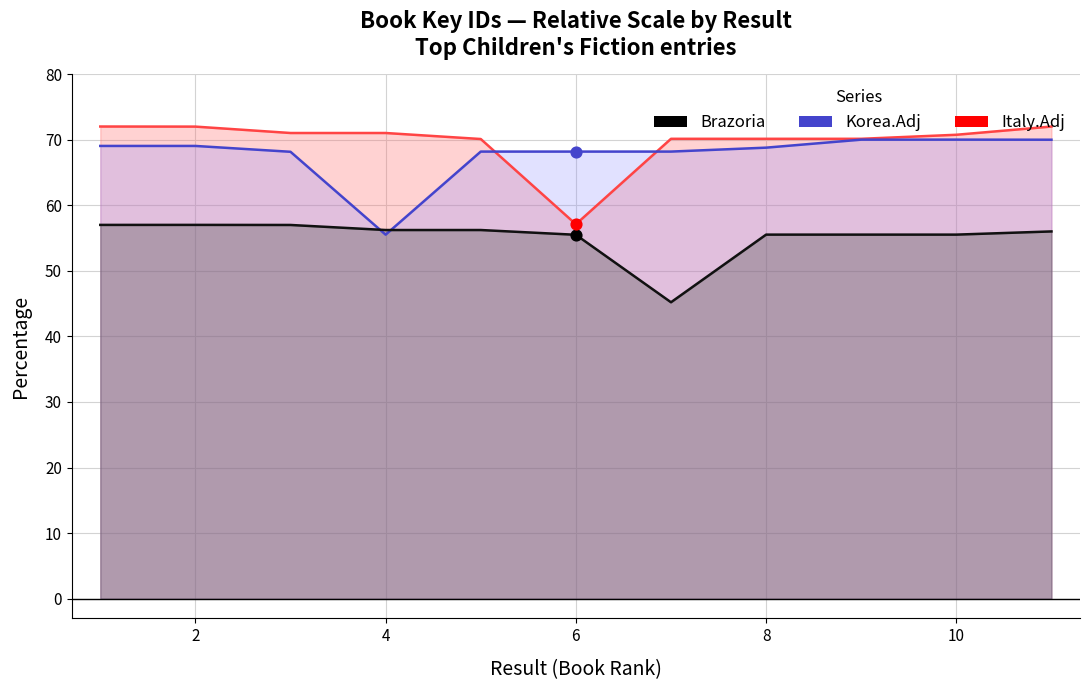

Which series reaches the maximum Y coordinate?

Italy.Adj